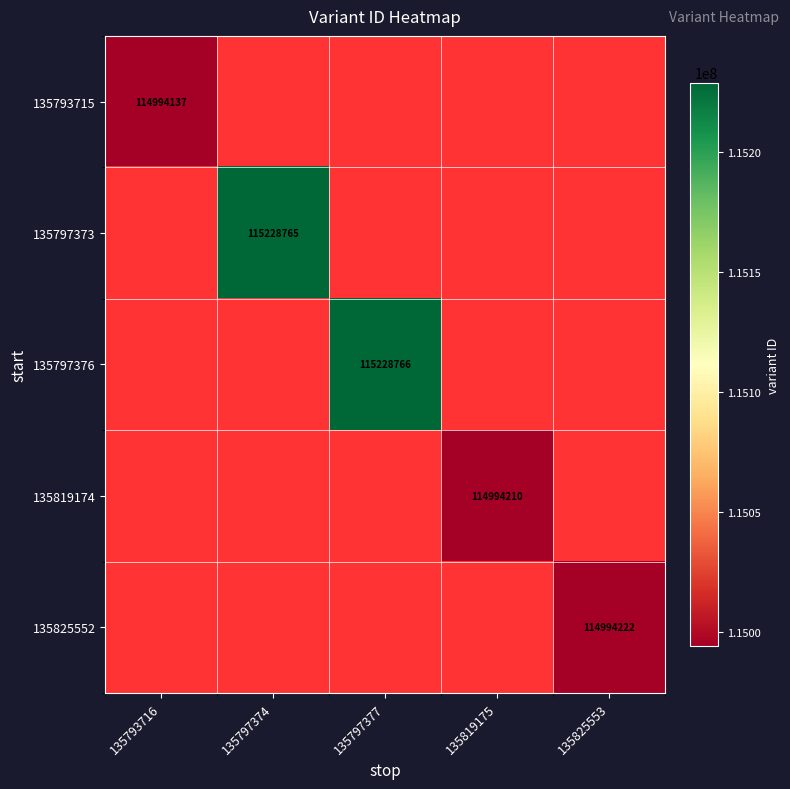

Count the number of data series in this chart.

5